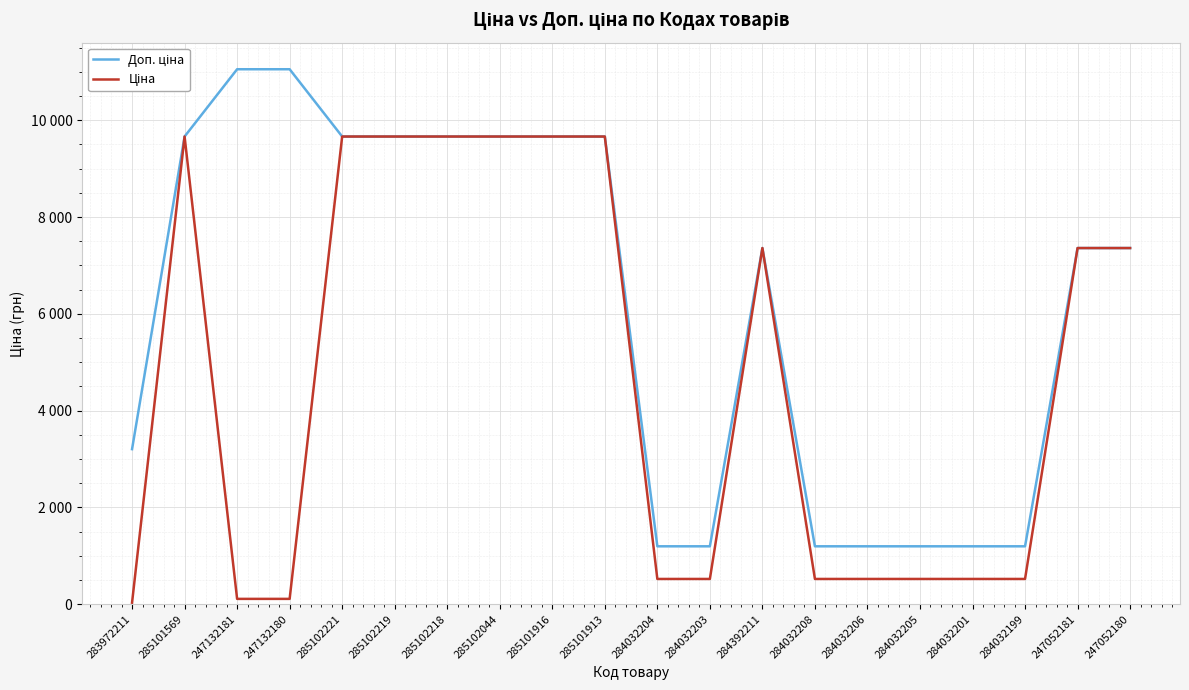

Is the value of Ціна at 285102221 greater than the value of Доп. ціна at 284032201?

Yes